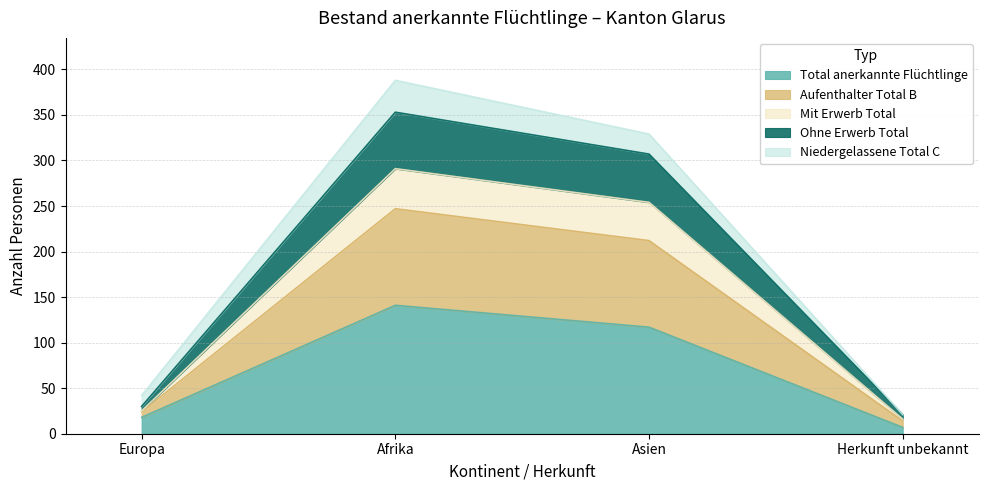

At which category is the sum across all series the highest?

Afrika